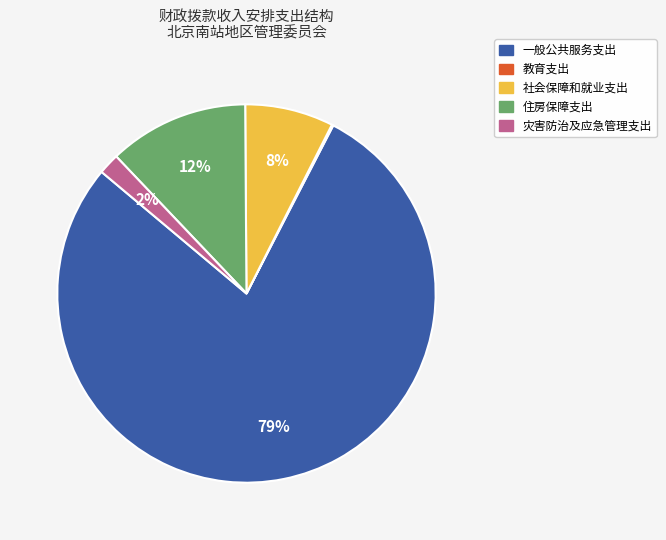

Is the sum of 社会保障和就业支出 and 灾害防治及应急管理支出 greater than half?

No